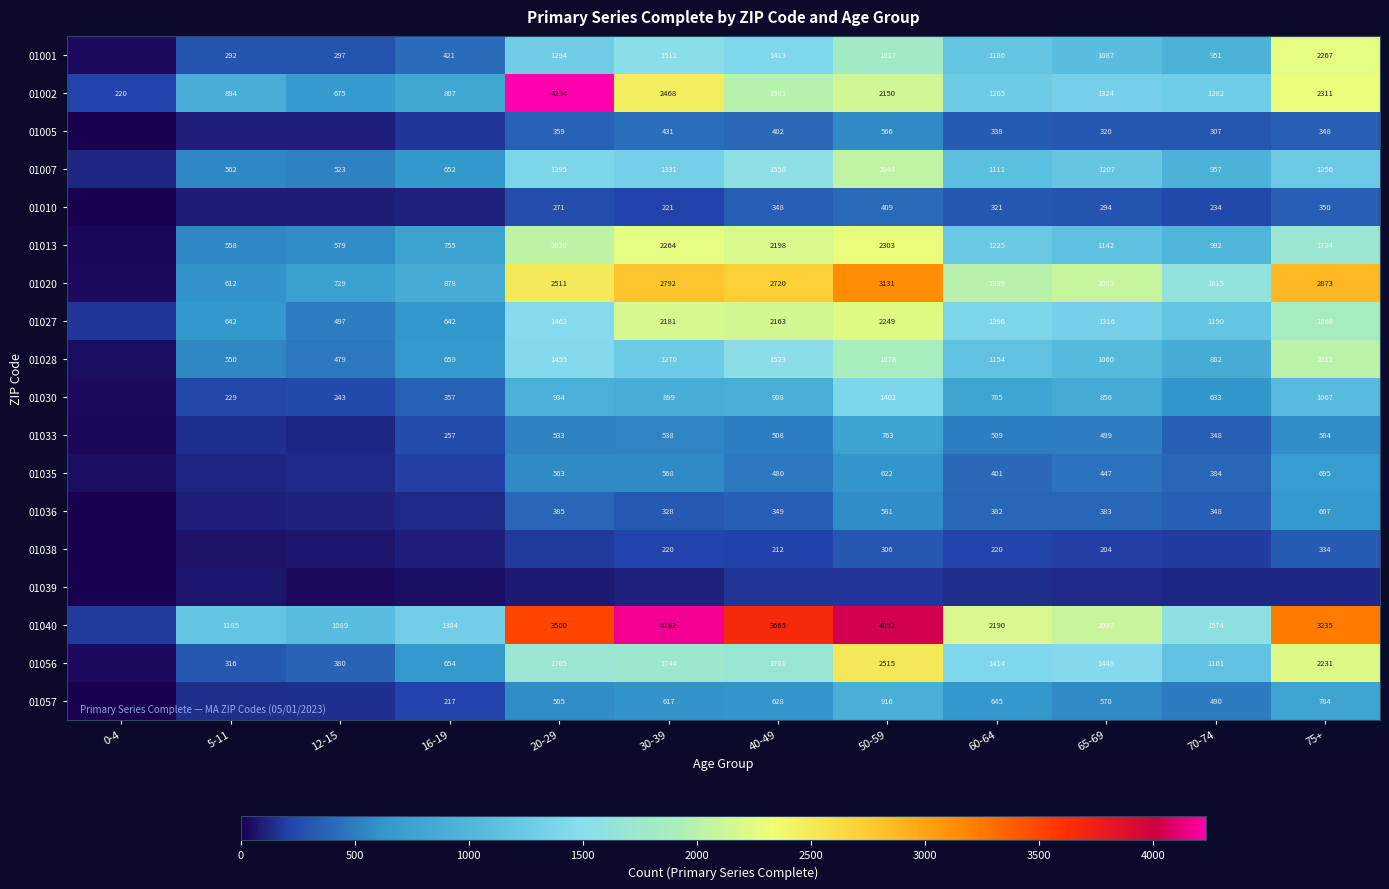

What is the difference between the 01020 values at 40-49 and 5-11?

2108